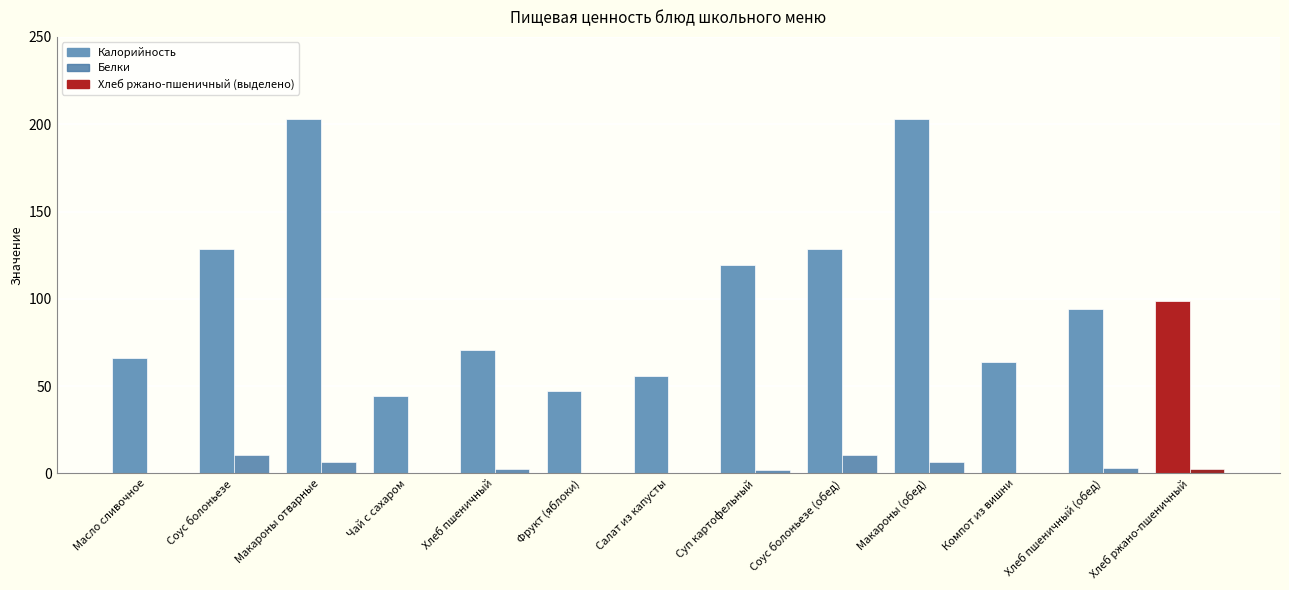

How many distinct data groups are displayed?

2